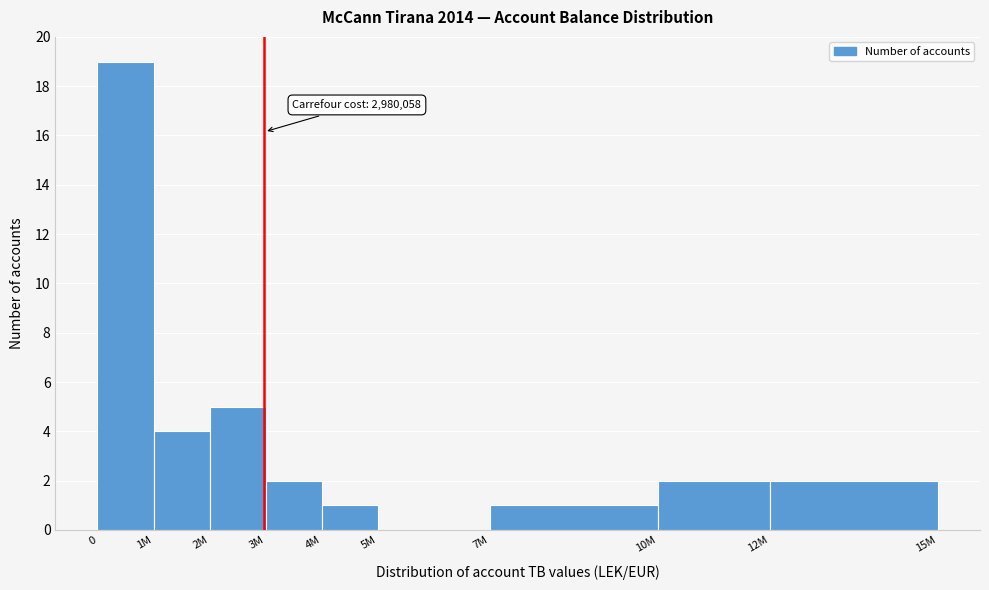

Reading left to right, extract all data points from this chart.

0=19	1M=4	2M=5	3M=2	4M=1	5M=0	7M=1	10M=2	12M=2